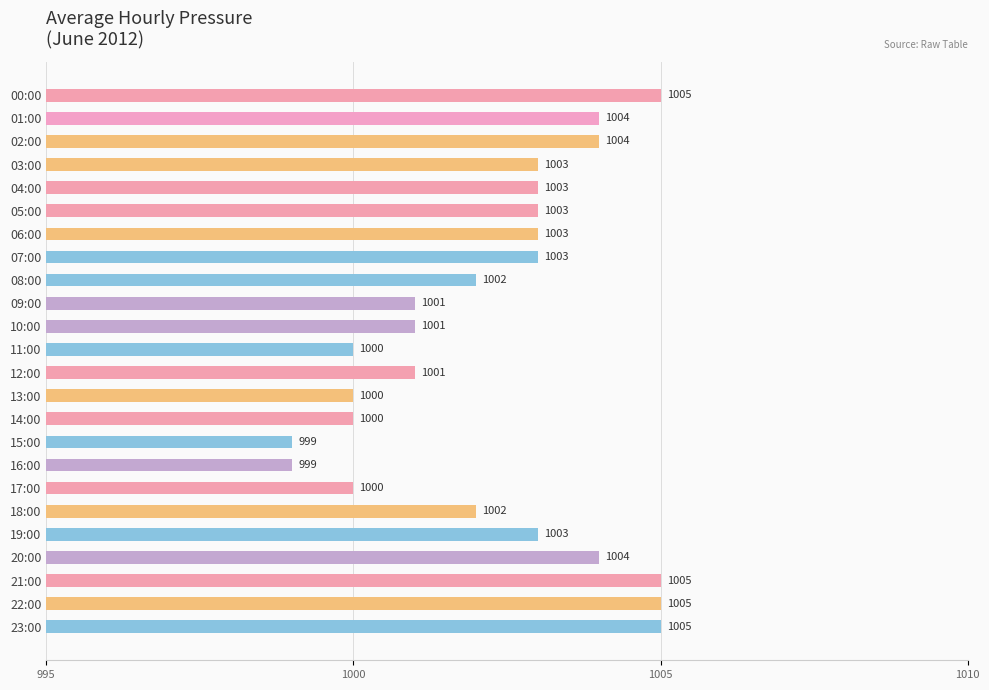

Count the values in the range 1001 to 1004.

14